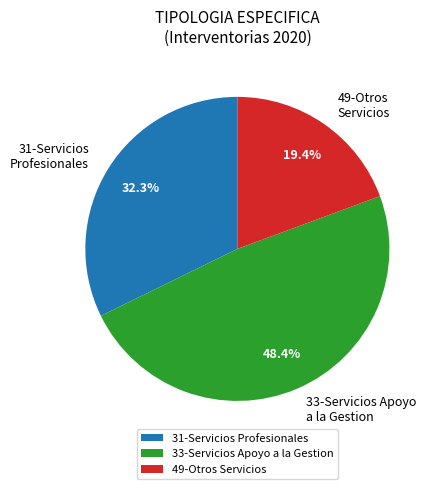

What is the ratio of the value at 33-Servicios Apoyo a la Gestion to the value at 49-Otros Servicios?

2.5